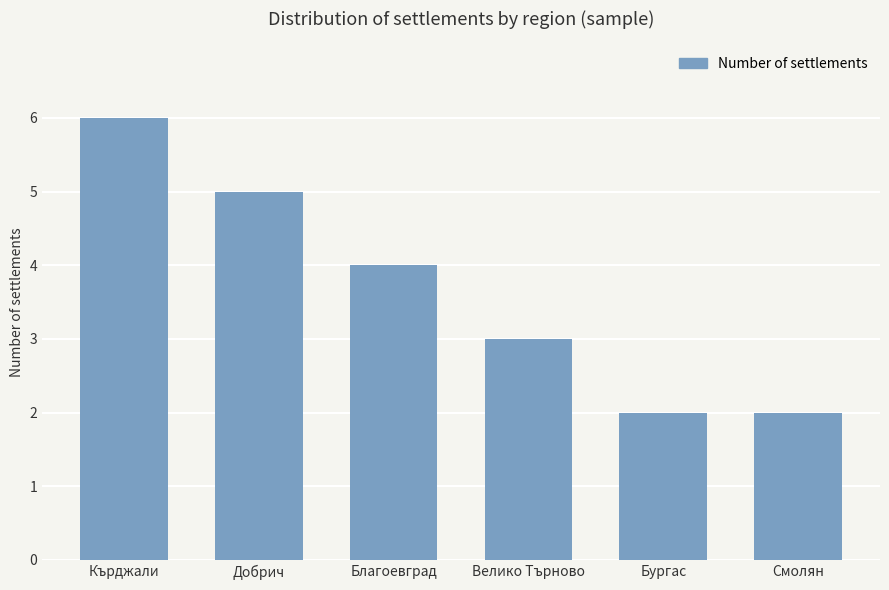

What is the sum of all values?

22